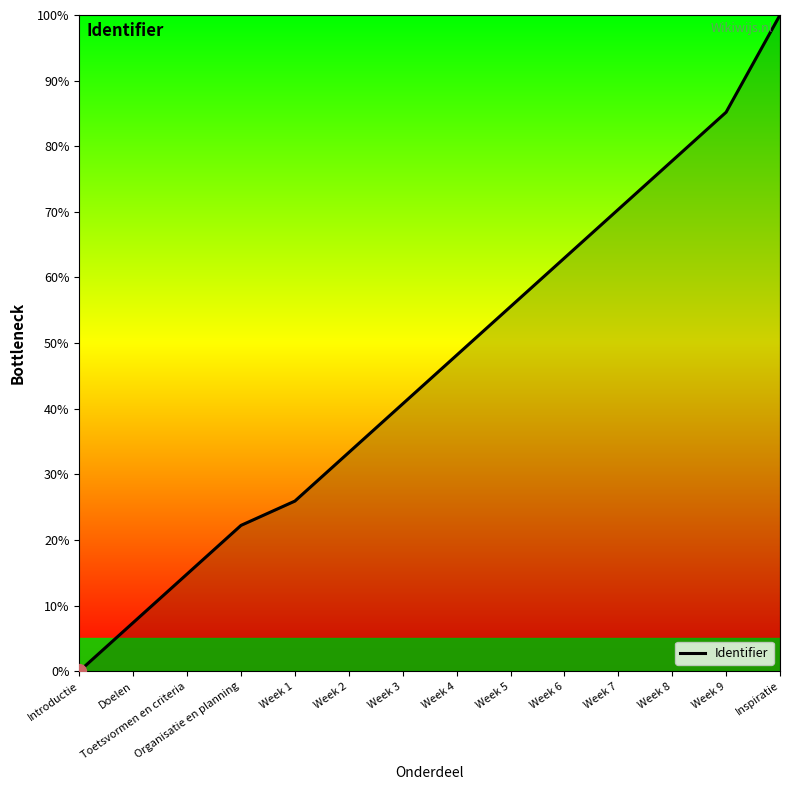

What is the change in value from Organisatie en planning to Week 3?

+18.5